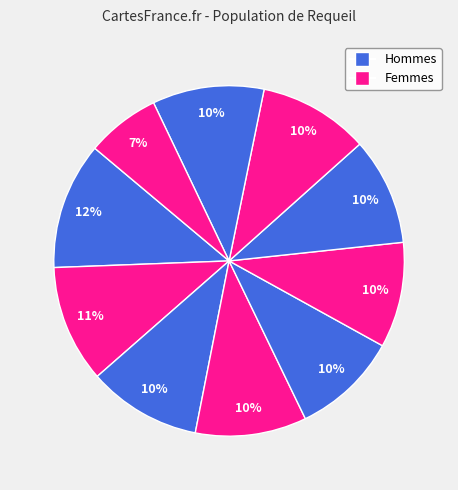

To the nearest percent, what is the difference between the largest and smallest slice percentages?

5%